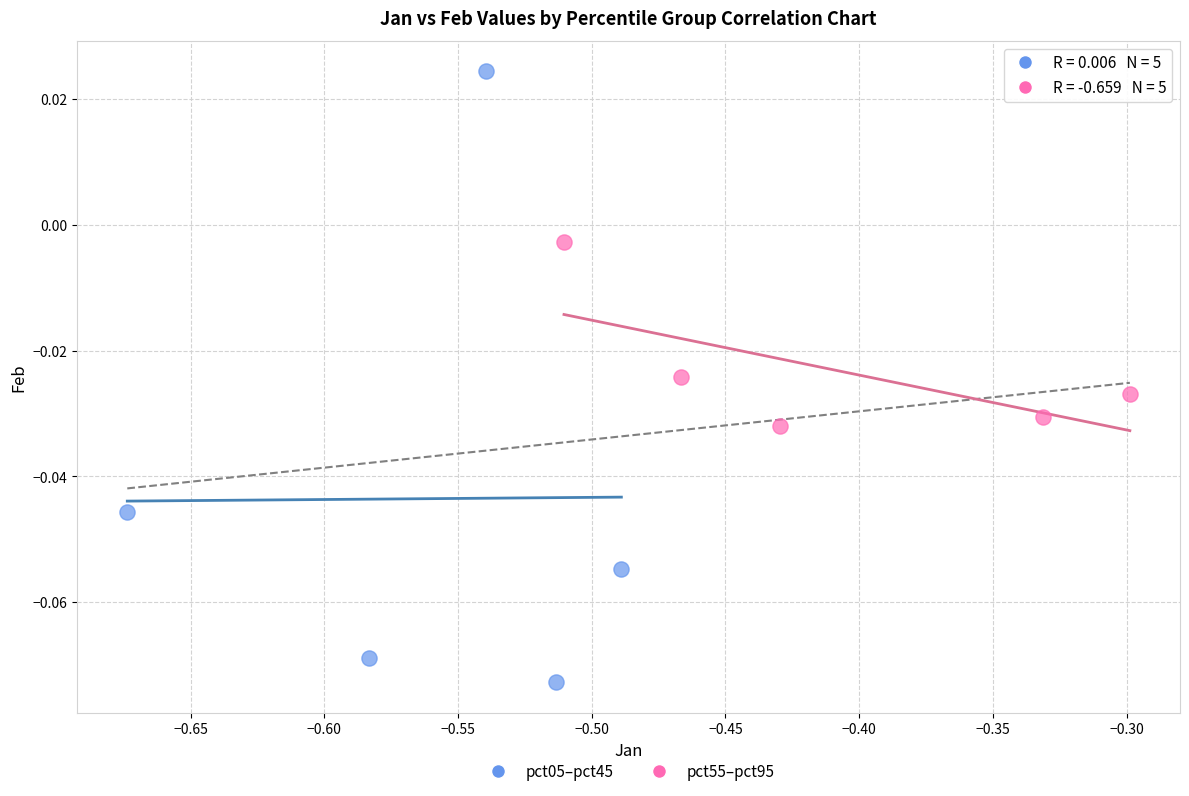

What are all the series names shown in the legend?

pct05–pct45, pct55–pct95